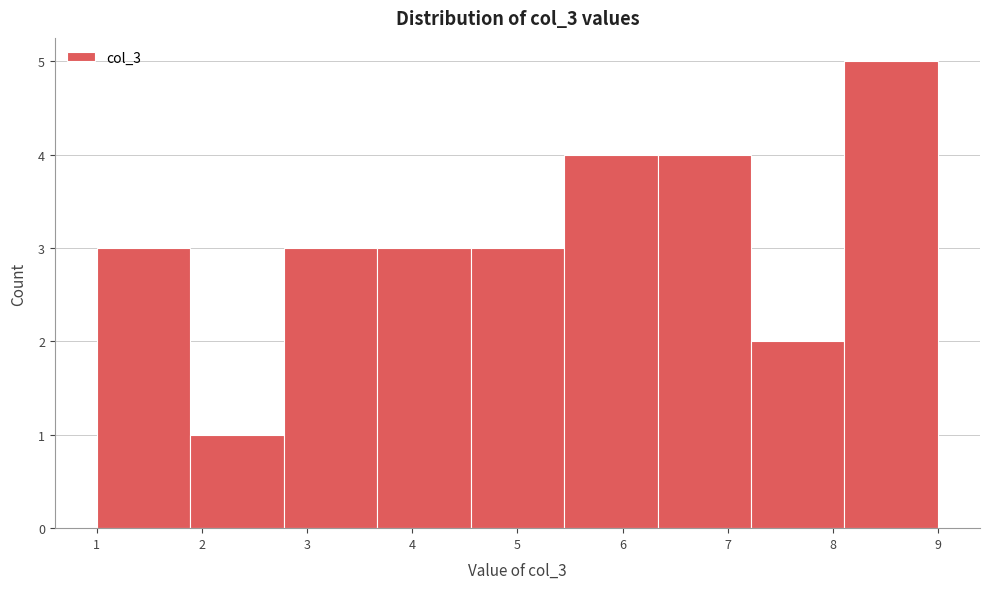

Reading left to right, transcribe this chart: for each bar, give the range it covers on the x-axis and its height. Neither the bar edges nor the heights are printed on the chart, so give them approximately, as read against the axes.

1.0 to 1.9: 3
1.9 to 2.8: 1
2.8 to 3.7: 3
3.7 to 4.6: 3
4.6 to 5.4: 3
5.4 to 6.3: 4
6.3 to 7.2: 4
7.2 to 8.1: 2
8.1 to 9.0: 5